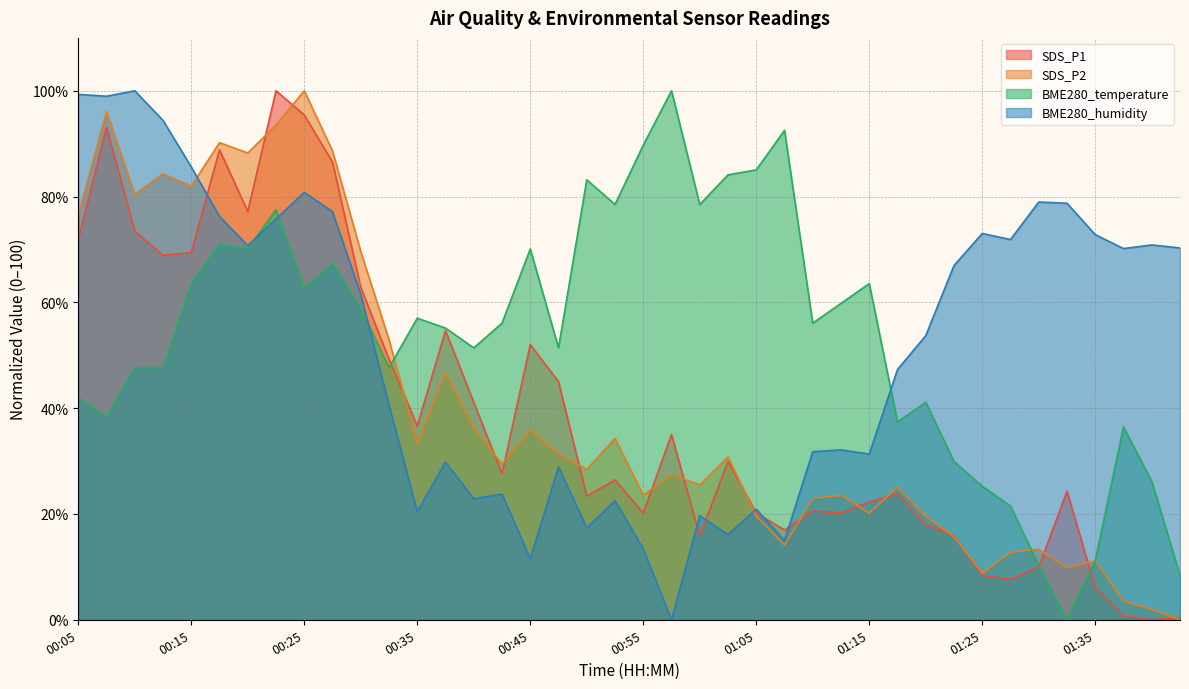

The value of SDS_P1 at 00:13 is 22.7. True or false?

False